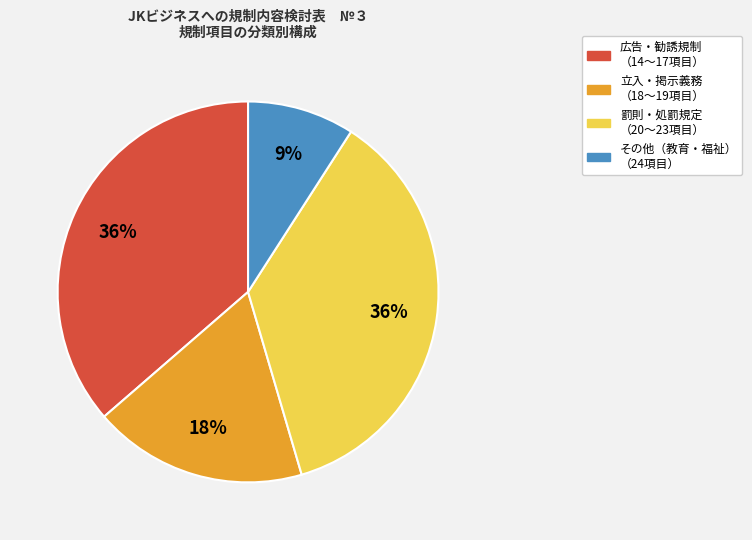

How many segments does this pie chart have?

4